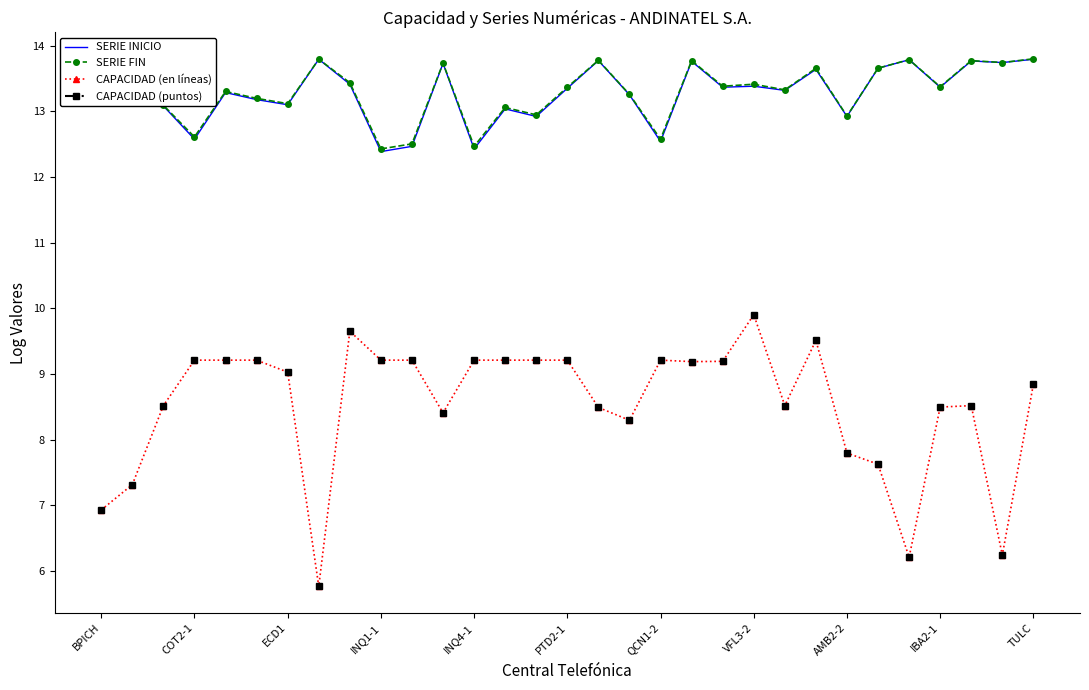

What is the total value across all series at 17?

34.8